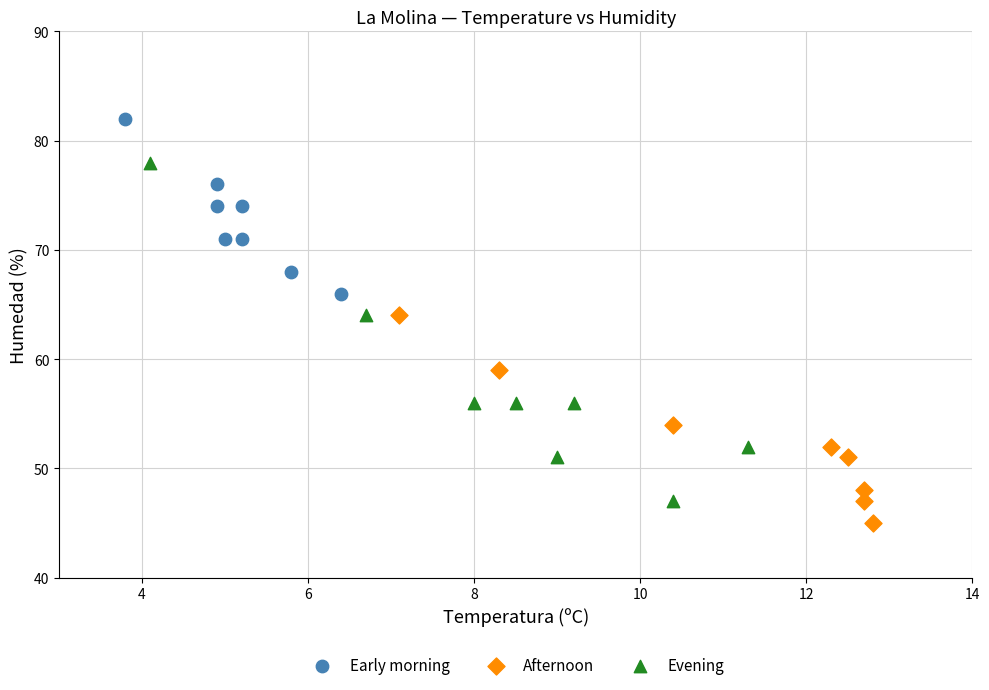

Which series has the widest spread of Y values?

Evening